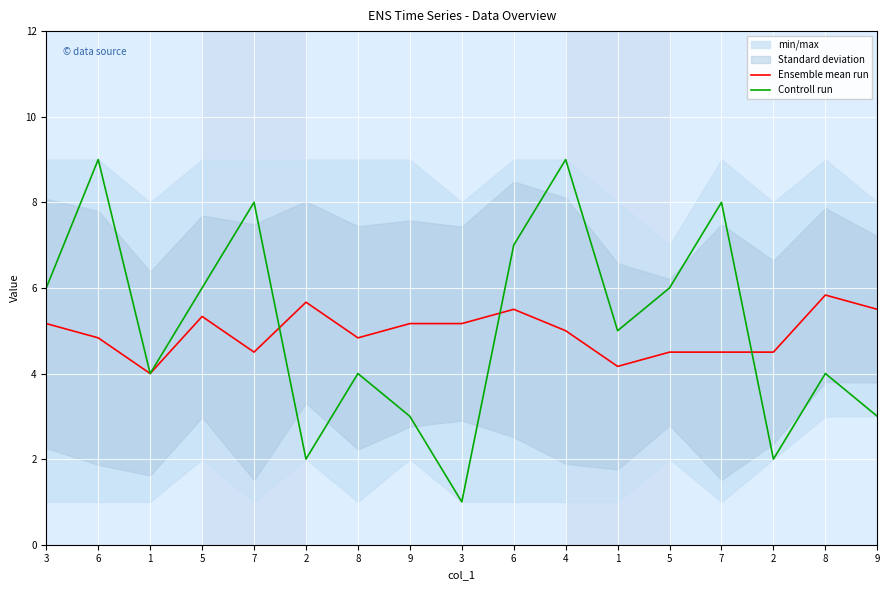

What is the total value across all series at 3?

11.2